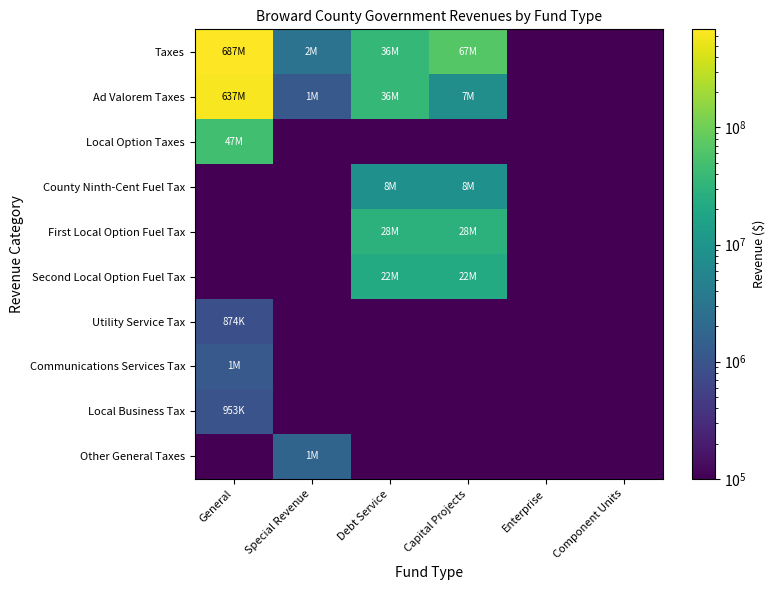

What is the maximum value shown in the chart?

687755000.0